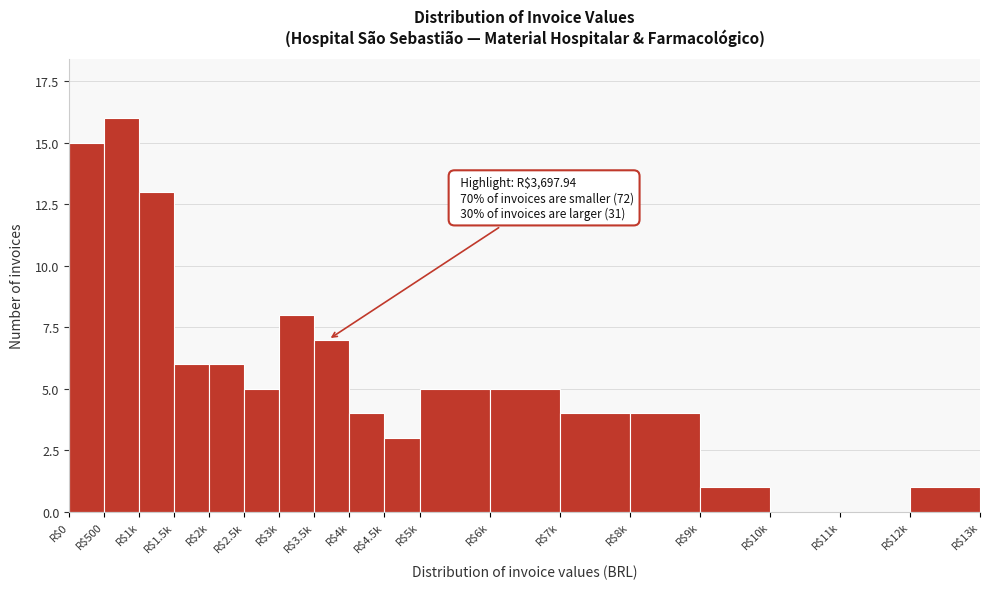

Which label corresponds to the largest value in the chart?

R$500